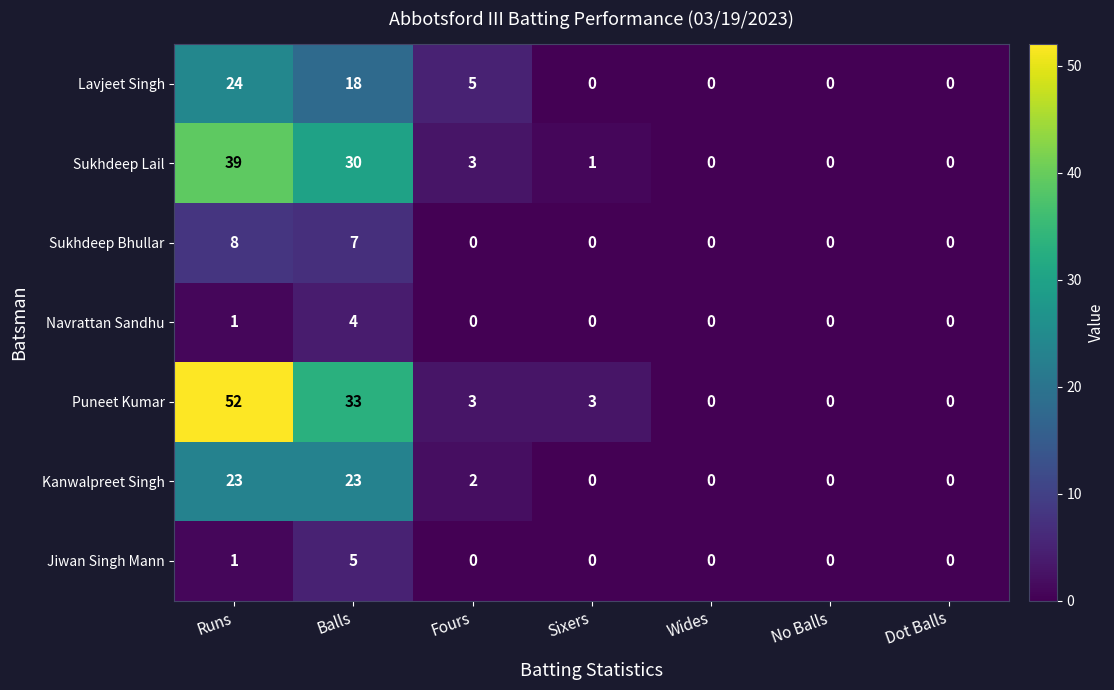

What is the sum of the Sukhdeep Bhullar values at Runs and Wides?

8